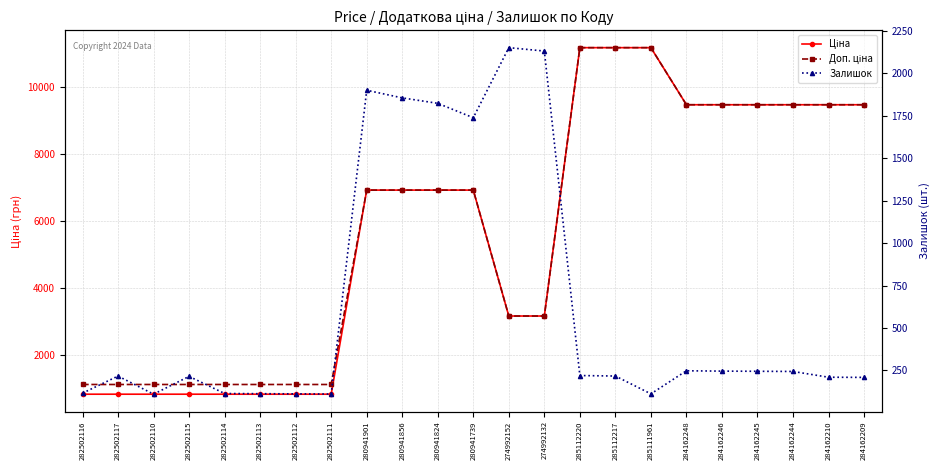

List the series in order of their peak value, lowest first.

Залишок, Ціна, Доп. ціна